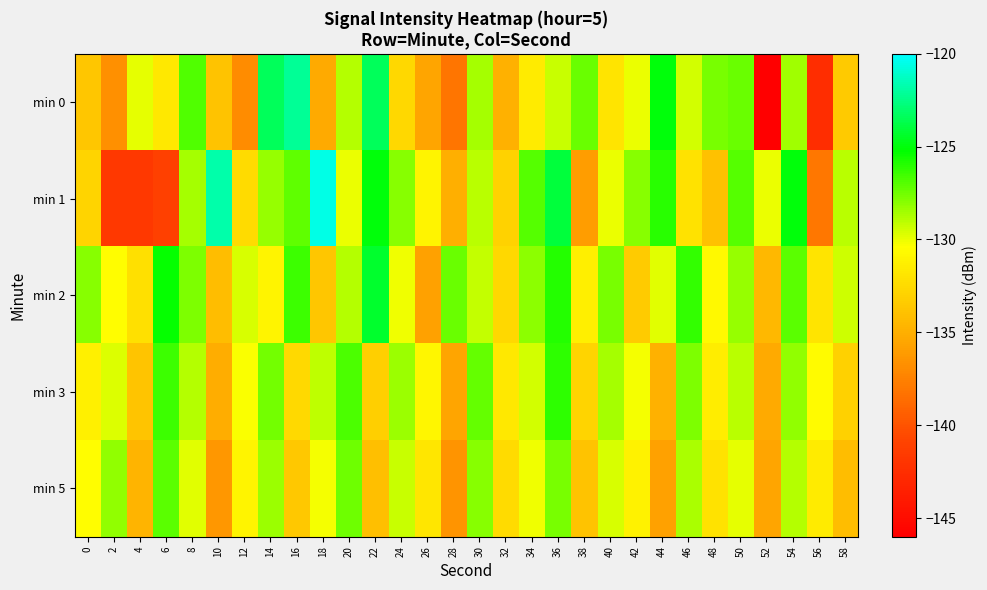

Reading right to left, extract all data points from this chart.

min 0: 58=-133.5	56=-142.4	54=-128.4	52=-145.9	50=-127.4	48=-127.7	46=-129.5	44=-125.0	42=-130.0	40=-131.9	38=-127.3	36=-129.3	34=-131.6	32=-134.8	30=-128.6	28=-138.2	26=-135.6	24=-132.7	22=-123.5	20=-128.9	18=-135.3	16=-122.2	14=-123.4	12=-136.9	10=-133.8	8=-126.9	6=-131.7	4=-129.9	2=-136.7	0=-133.7
min 1: 58=-129.0	56=-138.0	54=-125.0	52=-130.0	50=-127.0	48=-134.0	46=-132.0	44=-126.0	42=-128.0	40=-130.0	38=-136.0	36=-124.0	34=-127.0	32=-133.0	30=-129.0	28=-135.0	26=-131.0	24=-128.0	22=-125.0	20=-130.0	18=-120.6	16=-127.2	14=-128.3	12=-132.4	10=-121.7	8=-128.6	6=-141.1	4=-141.7	2=-141.7	0=-132.9
min 2: 58=-129.4	56=-131.9	54=-127.1	52=-134.5	50=-128.3	48=-130.7	46=-126.2	44=-129.8	42=-133.4	40=-127.7	38=-131.3	36=-125.9	34=-128.1	32=-132.6	30=-129.2	28=-127.4	26=-135.8	24=-130.1	22=-124.3	20=-128.9	18=-133.7	16=-126.5	14=-131.0	12=-129.6	10=-134.2	8=-127.8	6=-125.3	4=-132.1	2=-130.5	0=-128.0
min 3: 58=-133.1	56=-130.6	54=-128.2	52=-135.3	50=-129.0	48=-131.4	46=-127.8	44=-134.9	42=-130.2	40=-128.6	38=-132.8	36=-126.1	34=-129.5	32=-131.7	30=-127.3	28=-135.6	26=-130.9	24=-128.4	22=-133.2	20=-126.8	18=-129.1	16=-132.5	14=-127.6	12=-130.3	10=-135.1	8=-128.9	6=-126.4	4=-133.8	2=-129.7	0=-131.2
min 5: 58=-134.2	56=-131.5	54=-128.9	52=-135.6	50=-129.9	48=-132.0	46=-128.7	44=-135.8	42=-131.1	40=-129.6	38=-133.9	36=-127.7	34=-130.1	32=-132.4	30=-128.0	28=-136.5	26=-131.8	24=-129.3	22=-134.1	20=-127.5	18=-130.2	16=-133.6	14=-128.4	12=-131.0	10=-136.3	8=-129.8	6=-127.1	4=-134.7	2=-128.2	0=-130.5